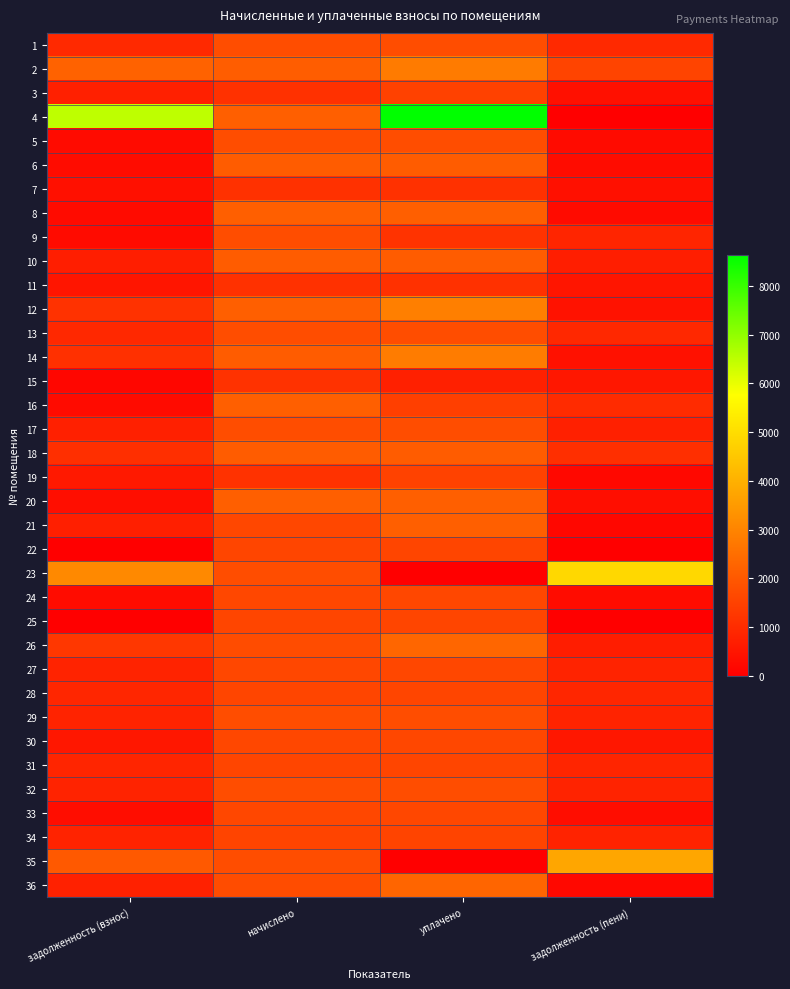

Which series has the largest range (max minus min)?

4